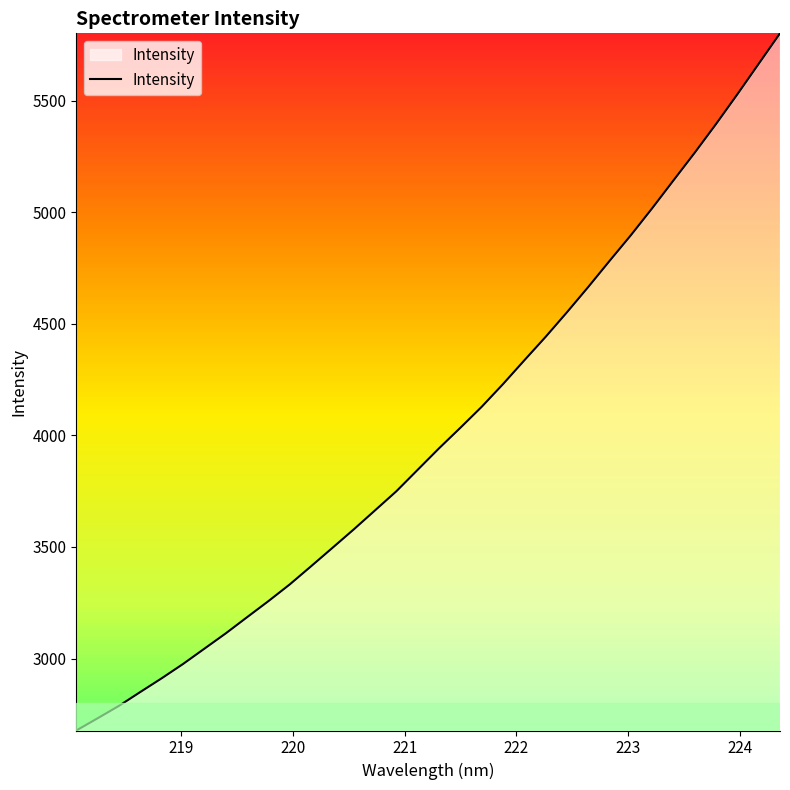

What is the smallest value displayed?

2677.6